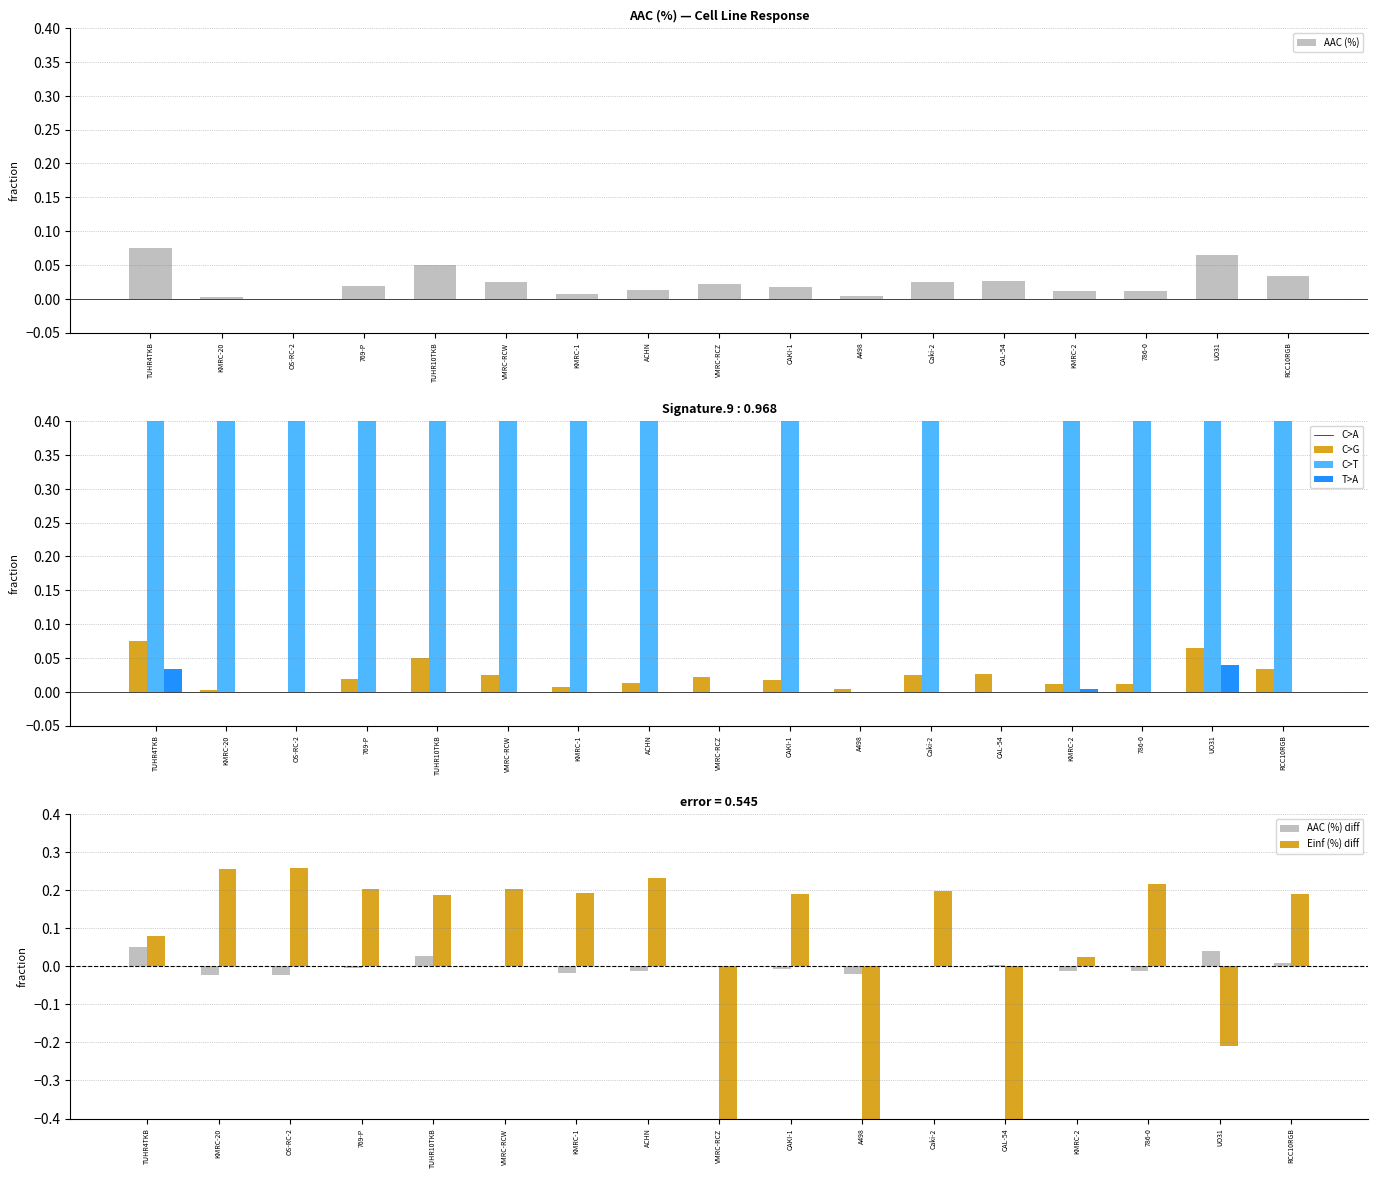

What is the difference between the maximum and minimum values in the AAC (%) series?

0.1